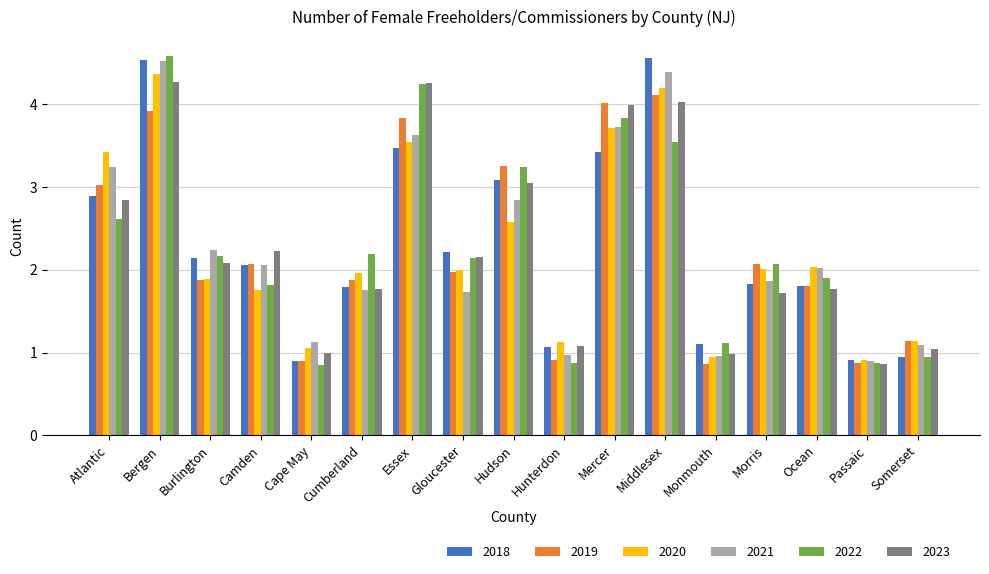

Which series changed the most between Burlington and Monmouth?

2021